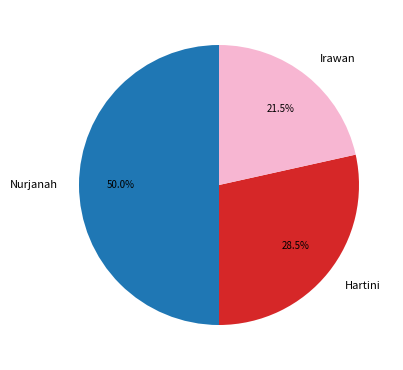

How much of the chart is everything except Hartini?

71.5%